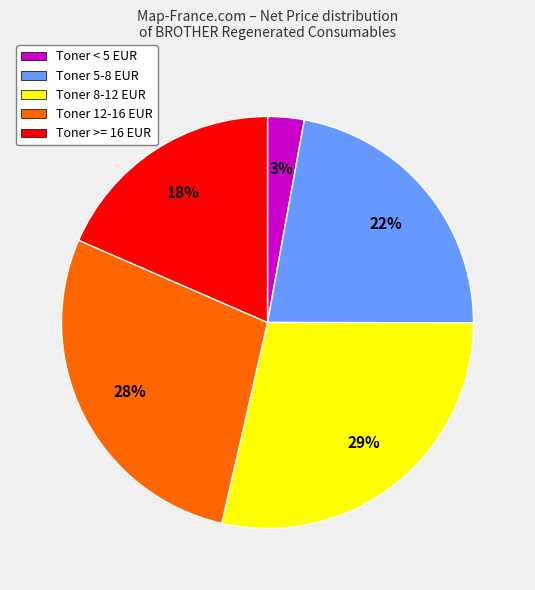

What is the largest slice in the pie chart?

Toner 8-12 EUR